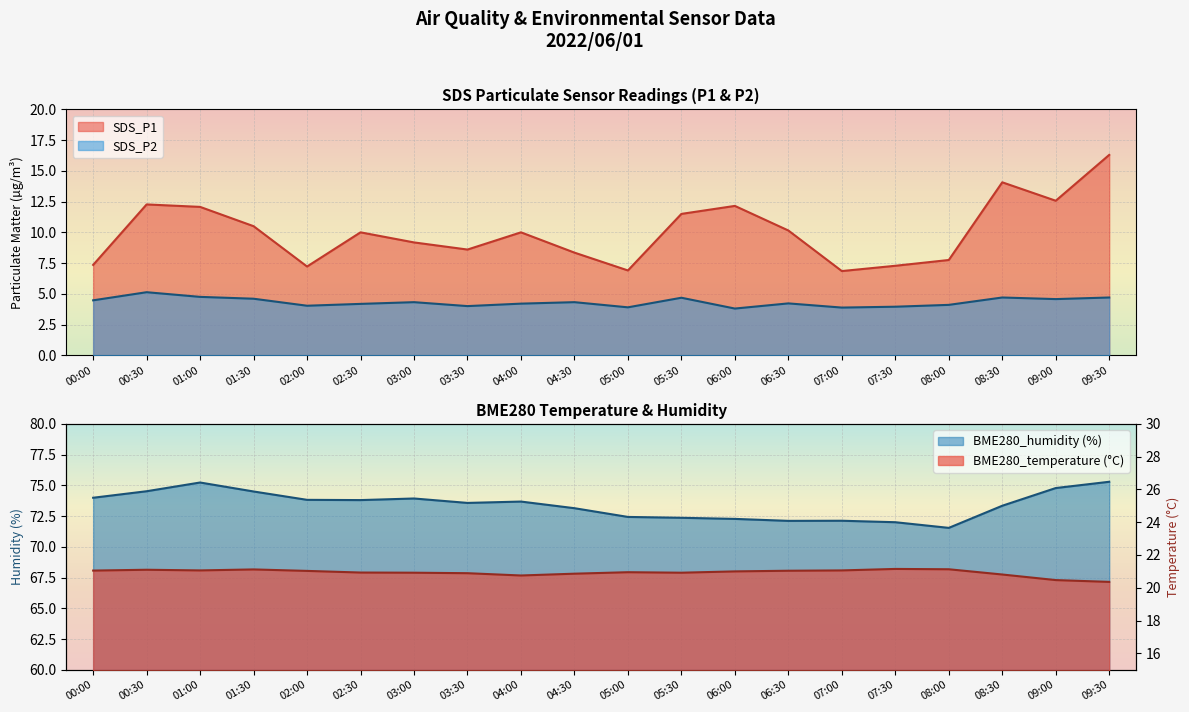

Rank the categories by SDS_P2 value from lowest to highest.

06:00, 07:00, 05:00, 07:30, 03:30, 02:00, 08:00, 02:30, 04:00, 06:30, 03:00, 04:30, 00:00, 09:00, 01:30, 05:30, 08:30, 09:30, 01:00, 00:30